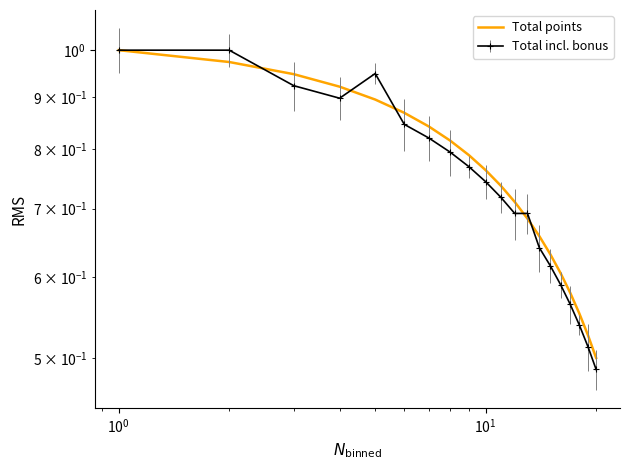

What is the sum of all values?

15.0